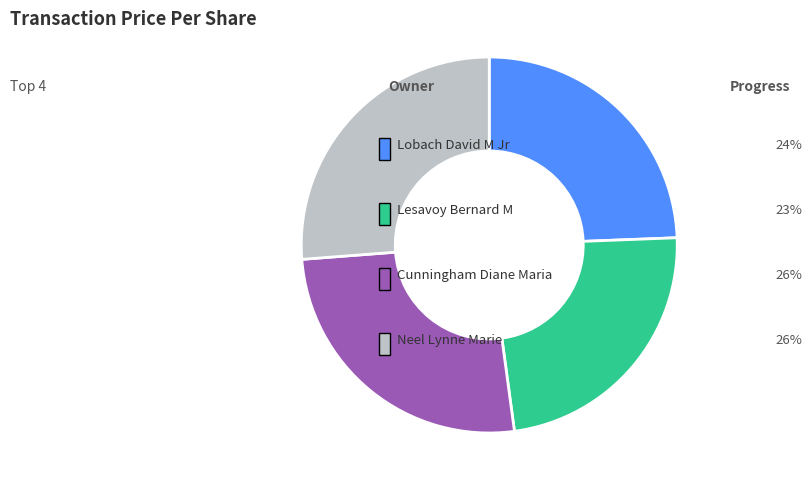

Is there any slice that represents more than half of the pie?

No